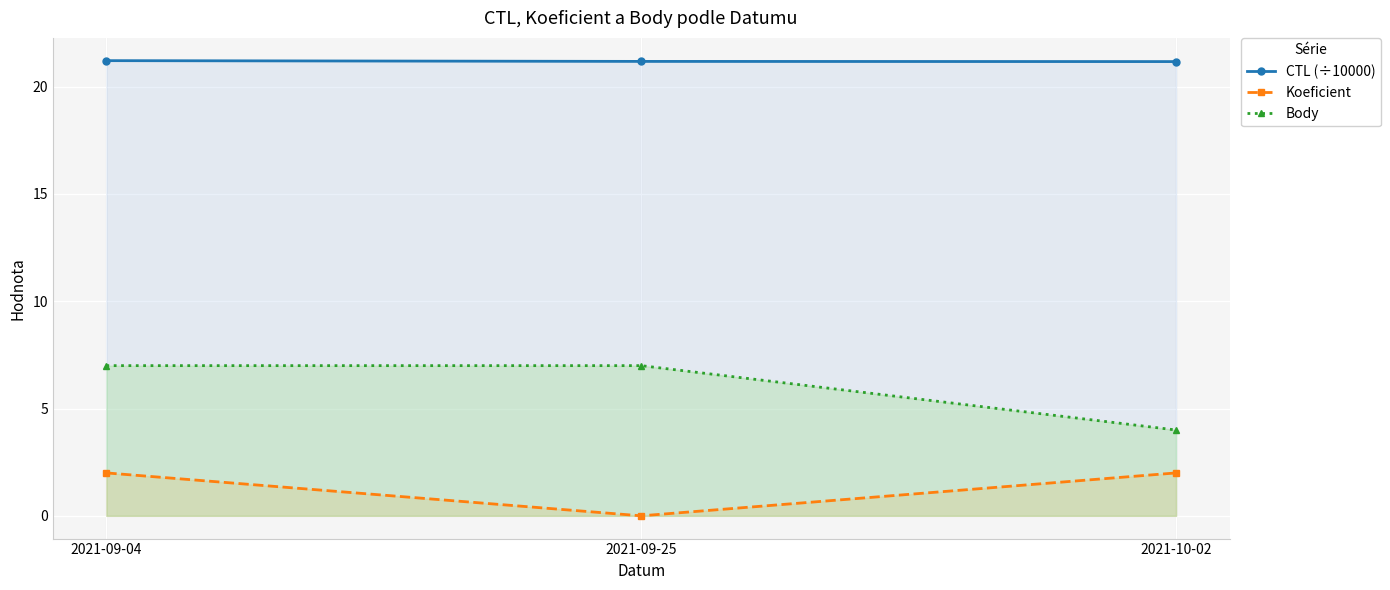

Reading left to right, list all the values displayed in this chart.

CTL (÷10000): 21.2	21.2	21.2
Koeficient: 2.0	0.0	2.0
Body: 7.0	7.0	4.0